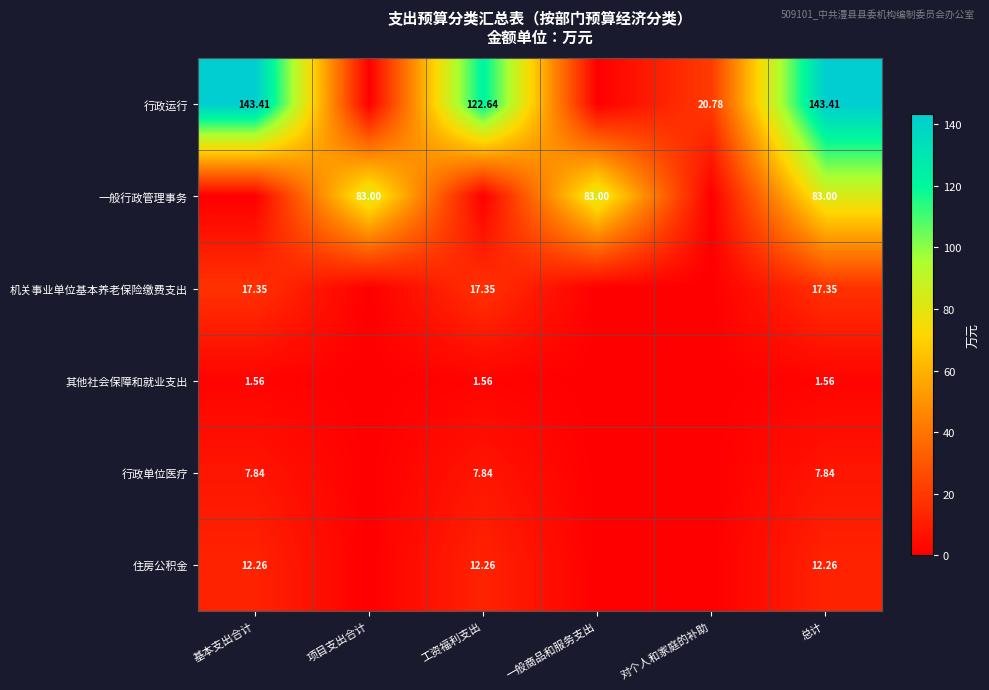

Which category has the lowest value across all series?

项目支出合计